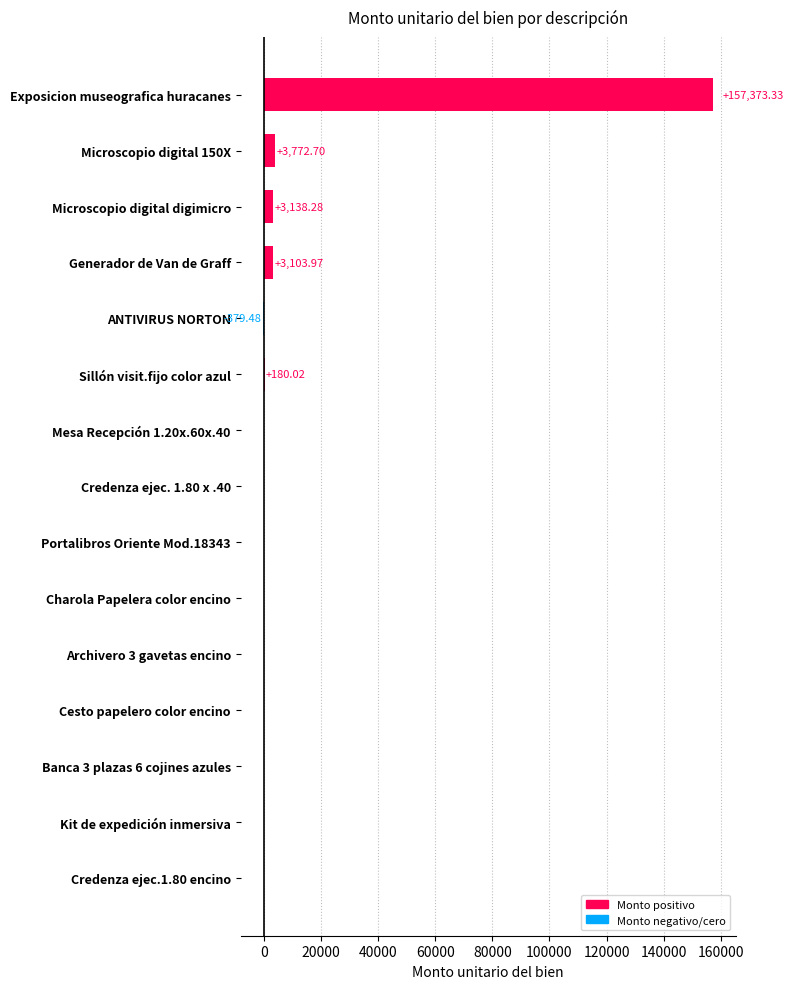

What is the sum of all values?

167188.8